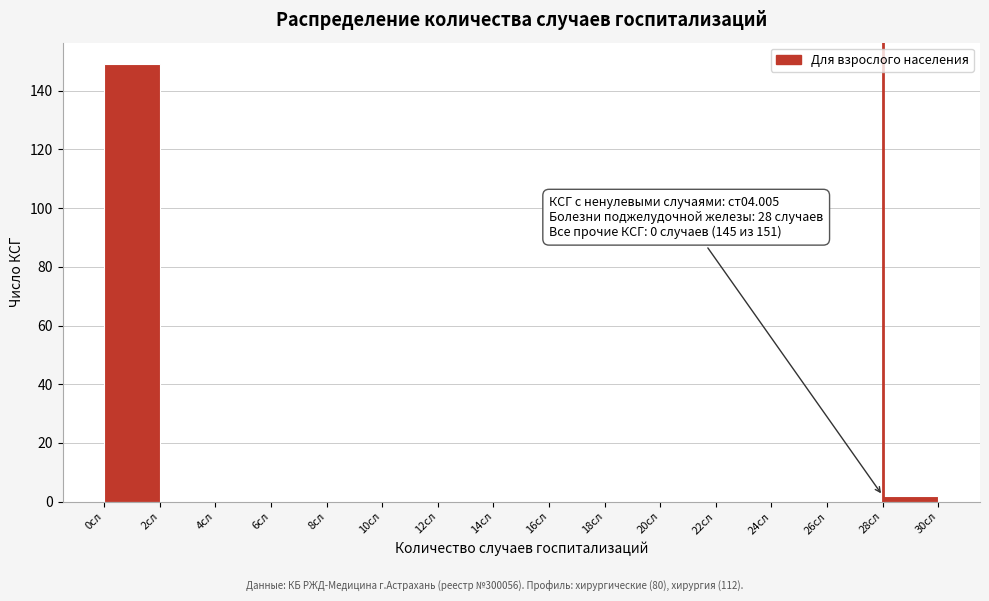

Which range on the x-axis has the tallest bar?

0 to 2